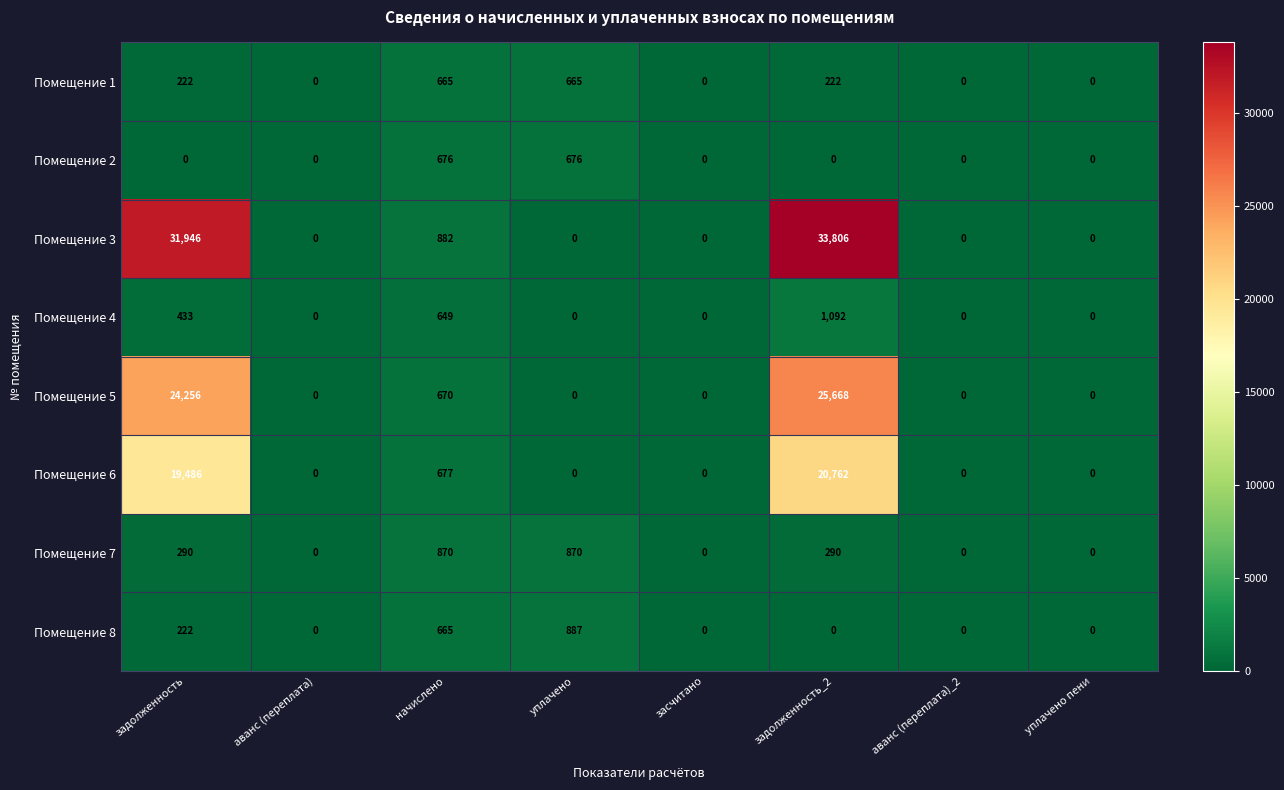

The value of Помещение 5 at начислено is 670. True or false?

True